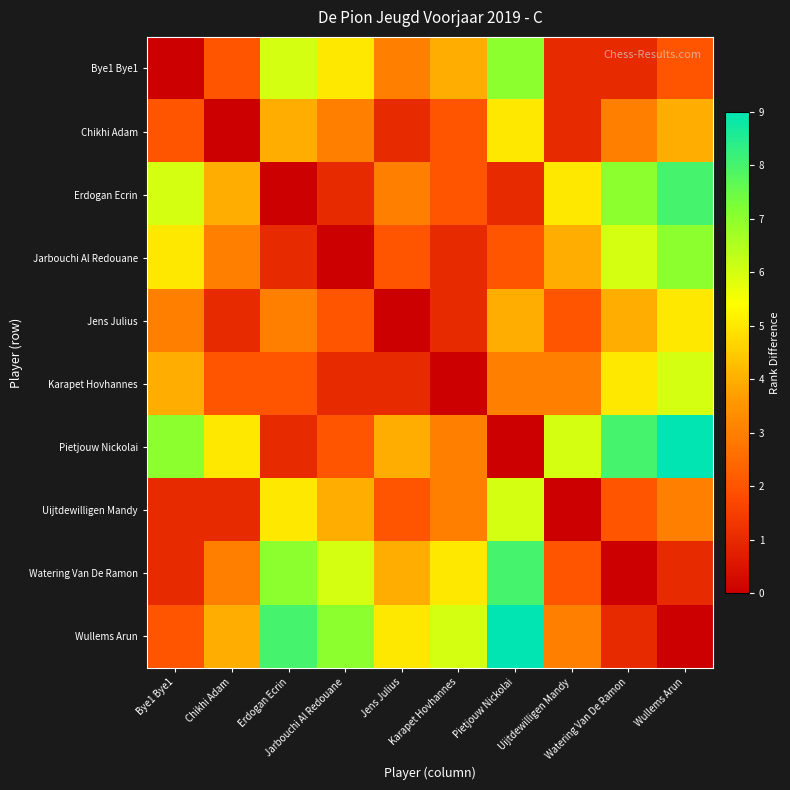

Reading left to right, transcribe all the data shown in this chart.

Bye1 Bye1: Bye1 Bye1=0	Chikhi Adam=2	Erdogan Ecrin=6	Jarbouchi Al Redouane=5	Jens Julius=3	Karapet Hovhannes=4	Pietjouw Nickolai=7	Uijtdewilligen Mandy=1	Watering Van De Ramon=1	Wullems Arun=2
Chikhi Adam: Bye1 Bye1=2	Chikhi Adam=0	Erdogan Ecrin=4	Jarbouchi Al Redouane=3	Jens Julius=1	Karapet Hovhannes=2	Pietjouw Nickolai=5	Uijtdewilligen Mandy=1	Watering Van De Ramon=3	Wullems Arun=4
Erdogan Ecrin: Bye1 Bye1=6	Chikhi Adam=4	Erdogan Ecrin=0	Jarbouchi Al Redouane=1	Jens Julius=3	Karapet Hovhannes=2	Pietjouw Nickolai=1	Uijtdewilligen Mandy=5	Watering Van De Ramon=7	Wullems Arun=8
Jarbouchi Al Redouane: Bye1 Bye1=5	Chikhi Adam=3	Erdogan Ecrin=1	Jarbouchi Al Redouane=0	Jens Julius=2	Karapet Hovhannes=1	Pietjouw Nickolai=2	Uijtdewilligen Mandy=4	Watering Van De Ramon=6	Wullems Arun=7
Jens Julius: Bye1 Bye1=3	Chikhi Adam=1	Erdogan Ecrin=3	Jarbouchi Al Redouane=2	Jens Julius=0	Karapet Hovhannes=1	Pietjouw Nickolai=4	Uijtdewilligen Mandy=2	Watering Van De Ramon=4	Wullems Arun=5
Karapet Hovhannes: Bye1 Bye1=4	Chikhi Adam=2	Erdogan Ecrin=2	Jarbouchi Al Redouane=1	Jens Julius=1	Karapet Hovhannes=0	Pietjouw Nickolai=3	Uijtdewilligen Mandy=3	Watering Van De Ramon=5	Wullems Arun=6
Pietjouw Nickolai: Bye1 Bye1=7	Chikhi Adam=5	Erdogan Ecrin=1	Jarbouchi Al Redouane=2	Jens Julius=4	Karapet Hovhannes=3	Pietjouw Nickolai=0	Uijtdewilligen Mandy=6	Watering Van De Ramon=8	Wullems Arun=9
Uijtdewilligen Mandy: Bye1 Bye1=1	Chikhi Adam=1	Erdogan Ecrin=5	Jarbouchi Al Redouane=4	Jens Julius=2	Karapet Hovhannes=3	Pietjouw Nickolai=6	Uijtdewilligen Mandy=0	Watering Van De Ramon=2	Wullems Arun=3
Watering Van De Ramon: Bye1 Bye1=1	Chikhi Adam=3	Erdogan Ecrin=7	Jarbouchi Al Redouane=6	Jens Julius=4	Karapet Hovhannes=5	Pietjouw Nickolai=8	Uijtdewilligen Mandy=2	Watering Van De Ramon=0	Wullems Arun=1
Wullems Arun: Bye1 Bye1=2	Chikhi Adam=4	Erdogan Ecrin=8	Jarbouchi Al Redouane=7	Jens Julius=5	Karapet Hovhannes=6	Pietjouw Nickolai=9	Uijtdewilligen Mandy=3	Watering Van De Ramon=1	Wullems Arun=0